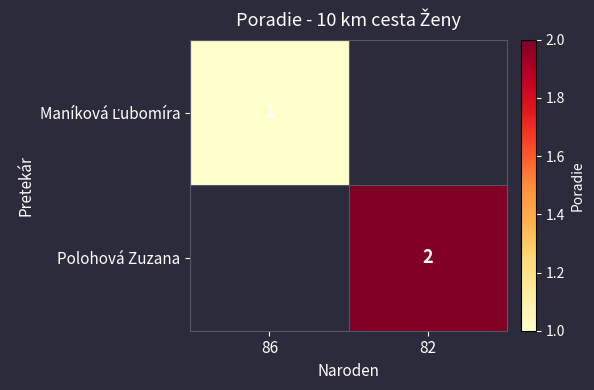

The value of Polohová Zuzana at 82 is 3. True or false?

False